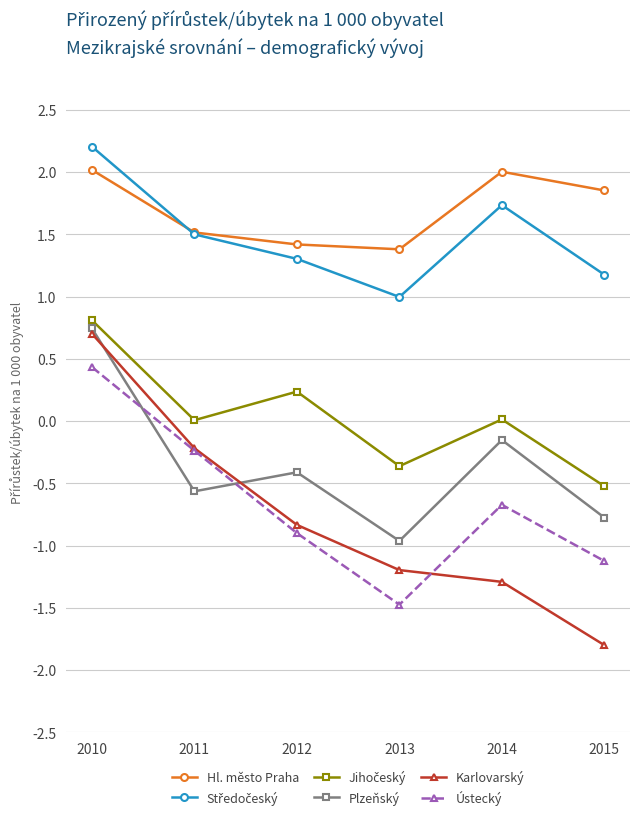

What is the total value across all series at 2012?

0.8